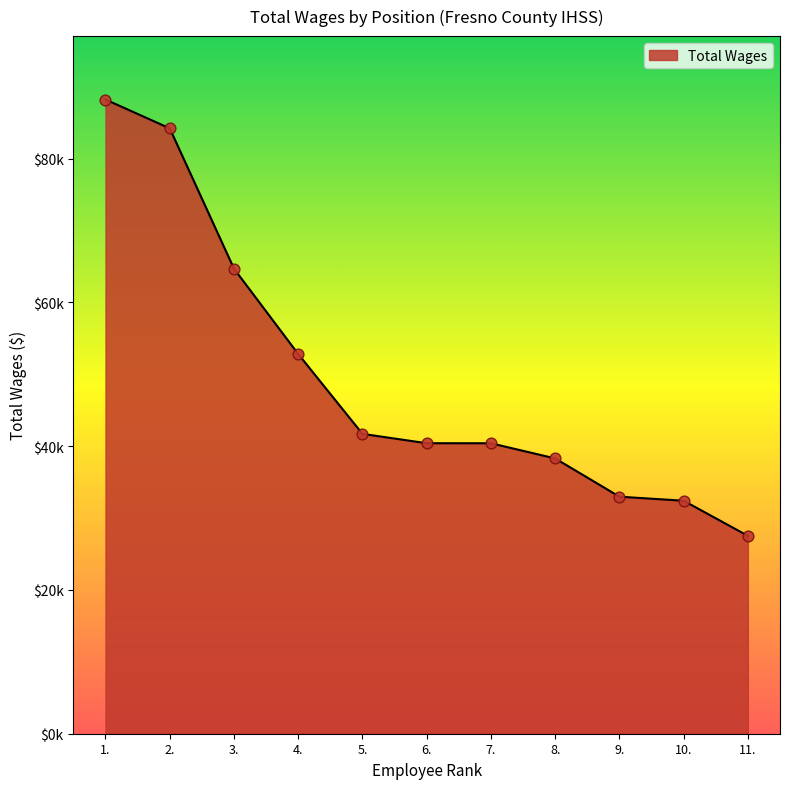

Does the chart have visible grid lines?

No